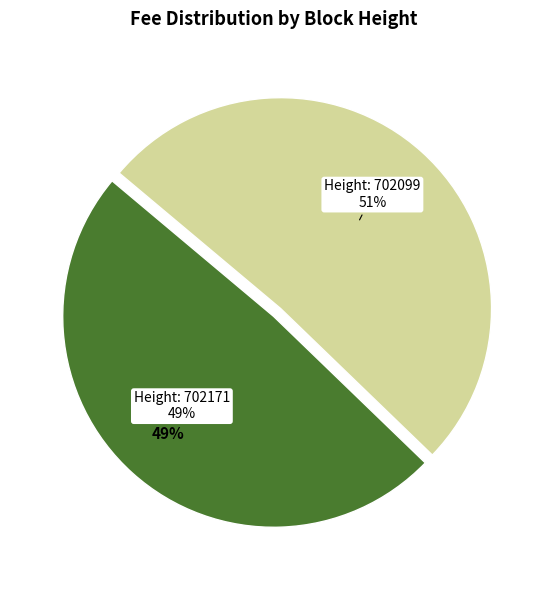

To the nearest percent, what percentage of the pie is 702099?

51%